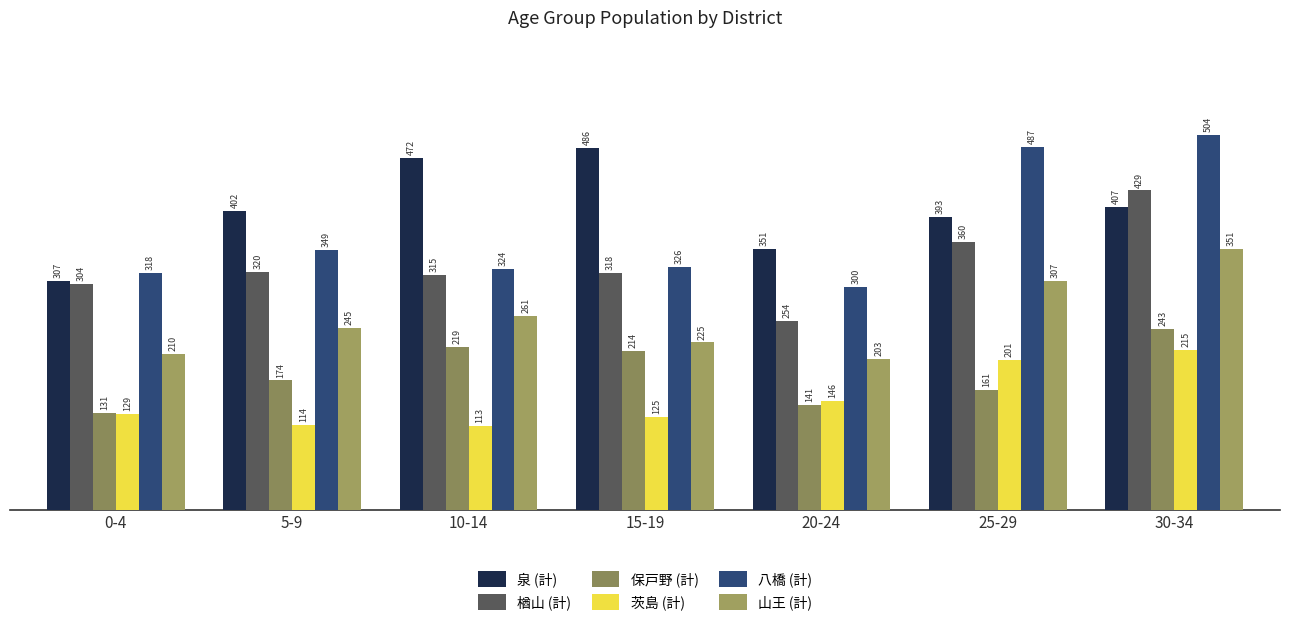

True or false: 泉 (計) has a value of 189 at 20-24.

False